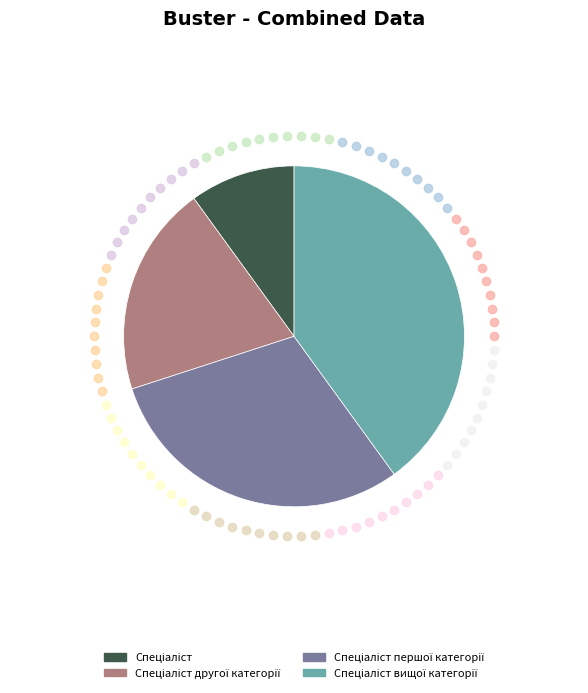

Does any single category account for the majority?

No